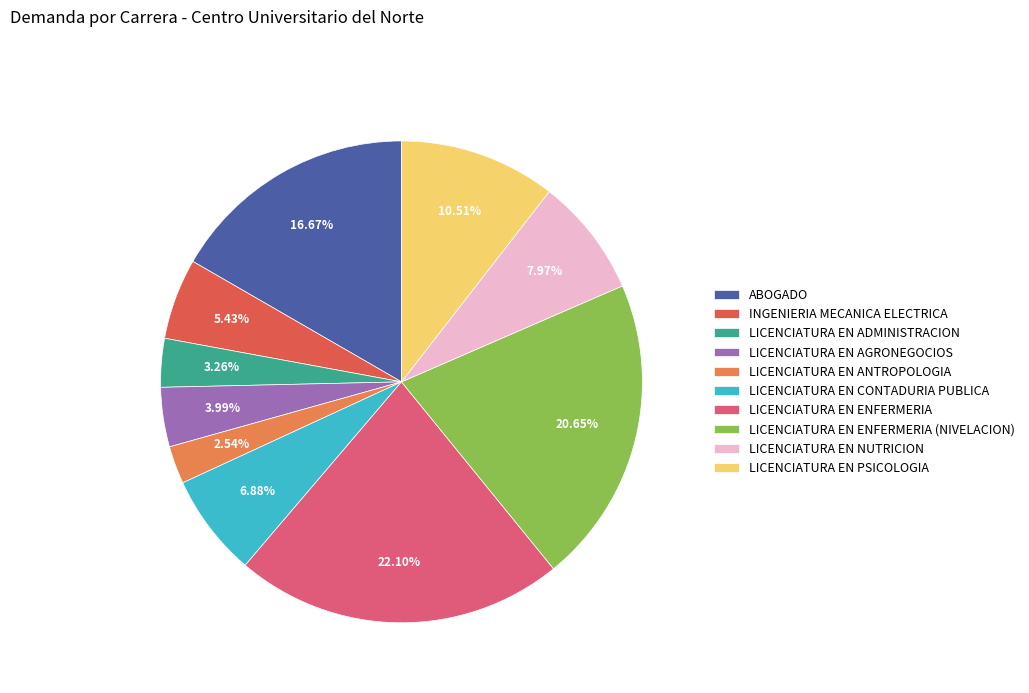

How many segments does this pie chart have?

10